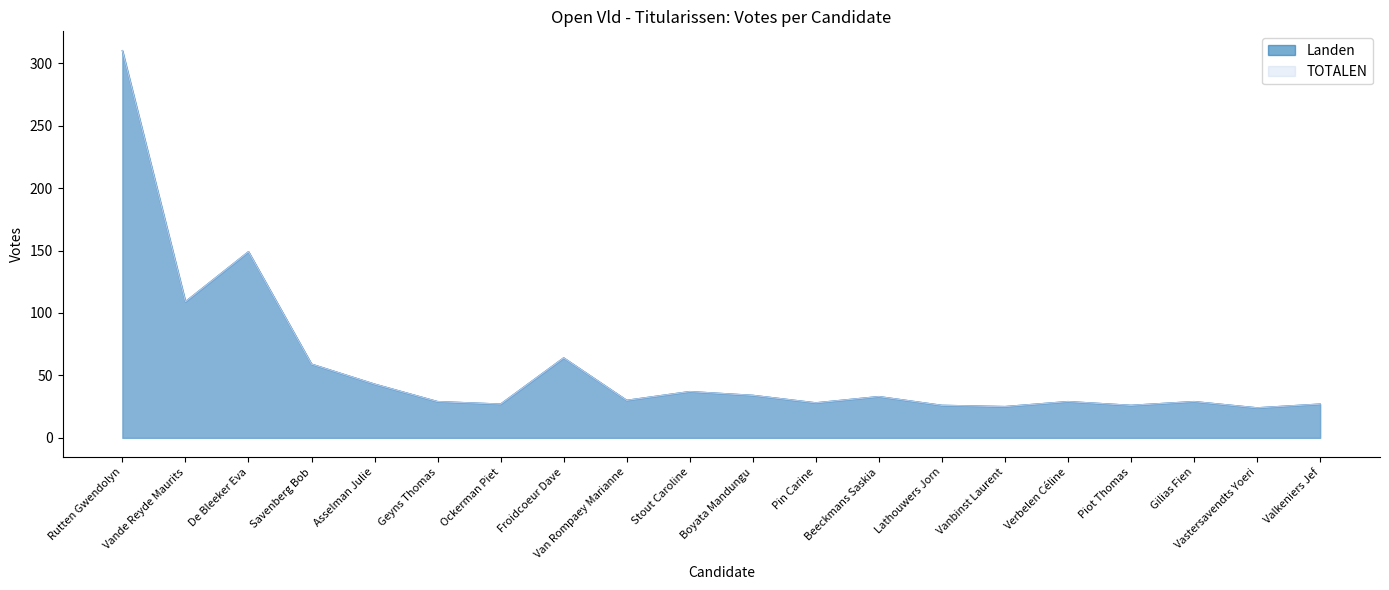

True or false: Landen and TOTALEN intersect in this chart.

False